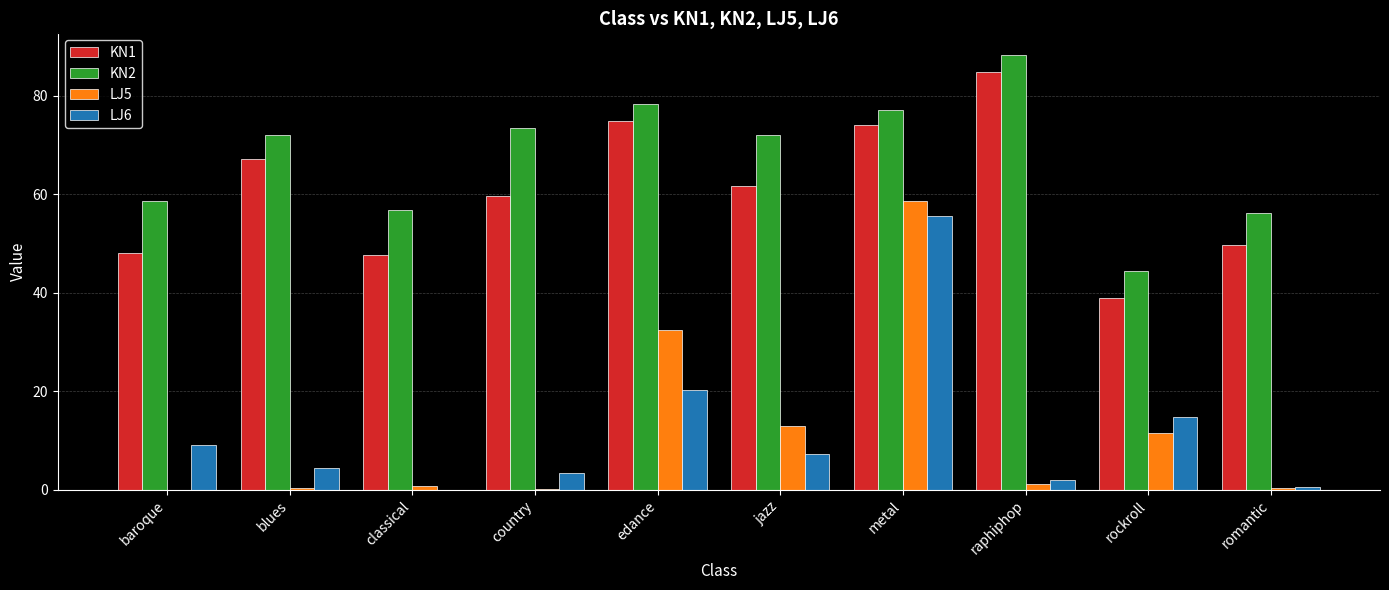

At which category does the chart reach its peak across all series?

raphiphop